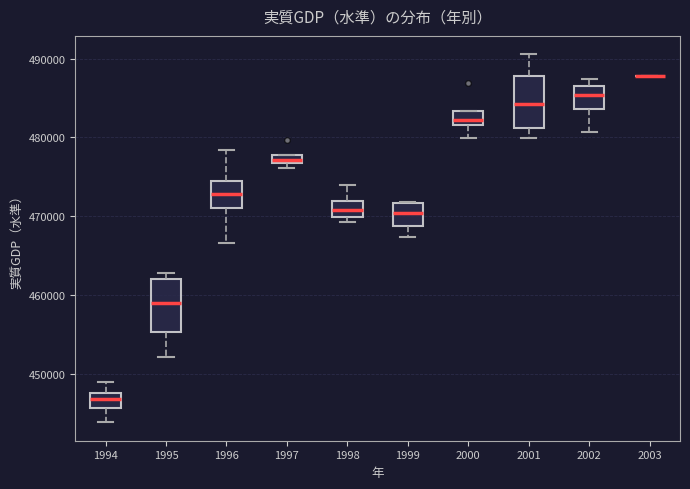

Where is the lower edge of the box at x = 1996 on the y-axis? The values are not printed on the chart, so give them approximately, as read against the axis.

471000